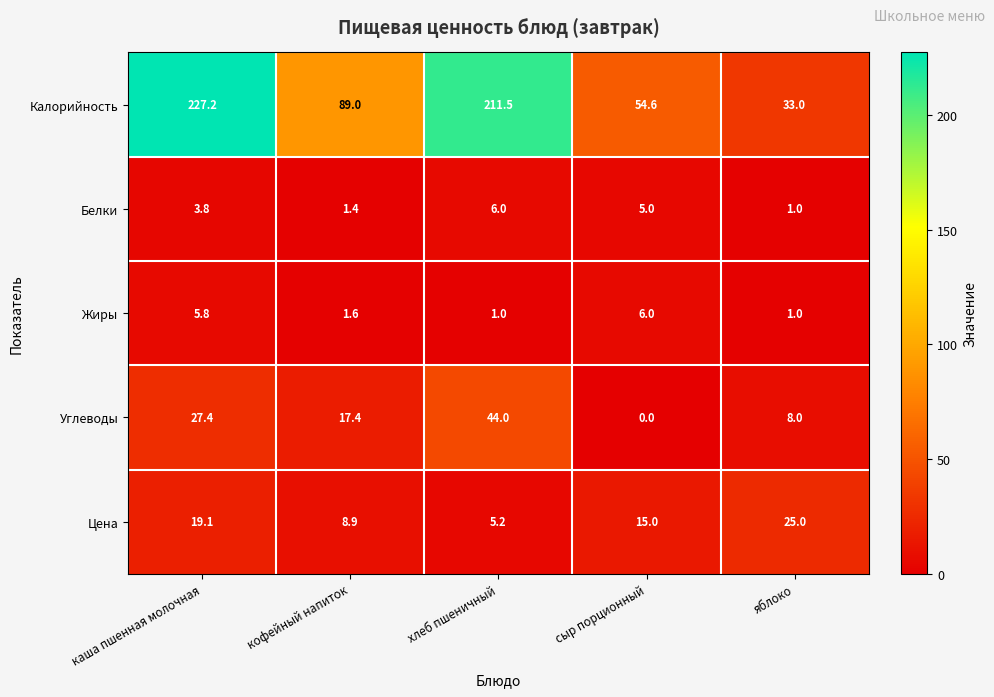

What is the maximum value shown in the chart?

227.2